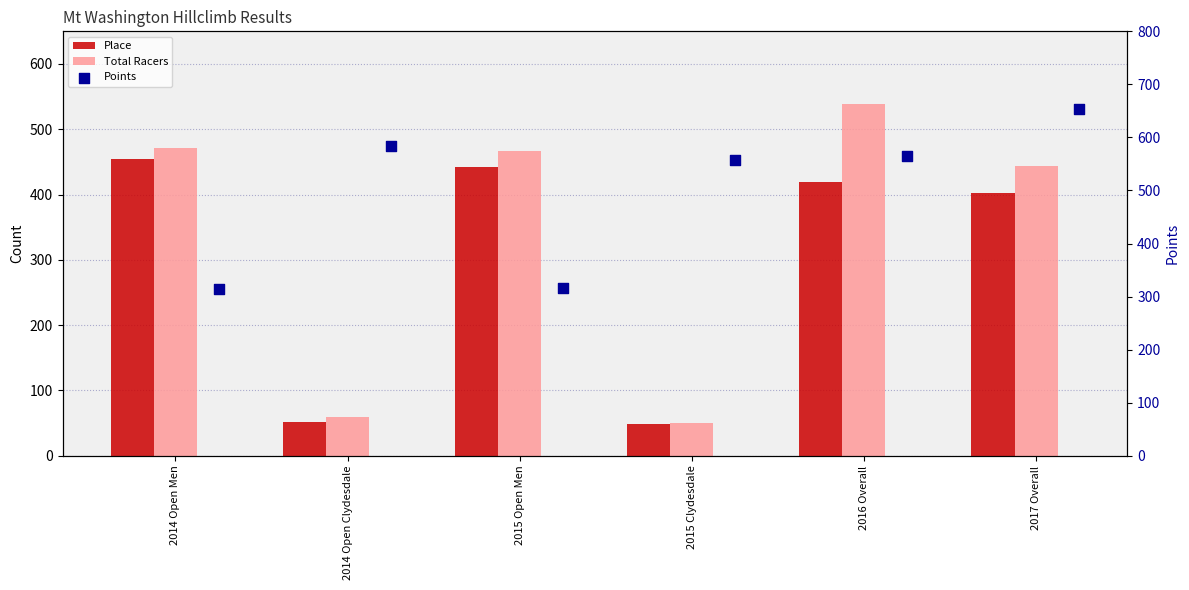

Which series has the widest spread of Y values?

Total Racers